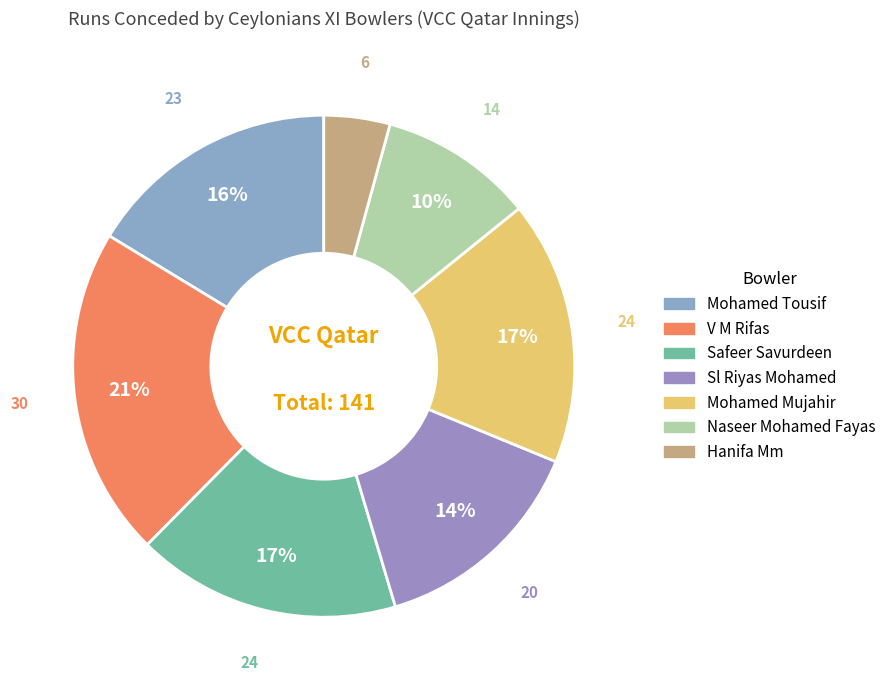

Count the number of slices in the pie.

7